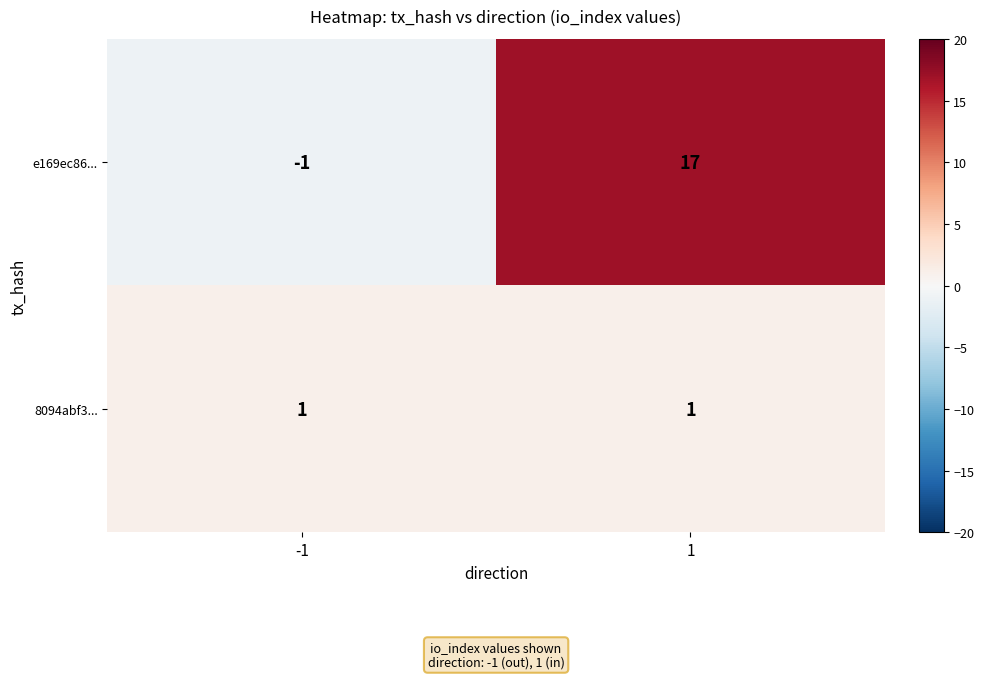

Between -1 and 1, which series saw the biggest shift?

e169ec86...